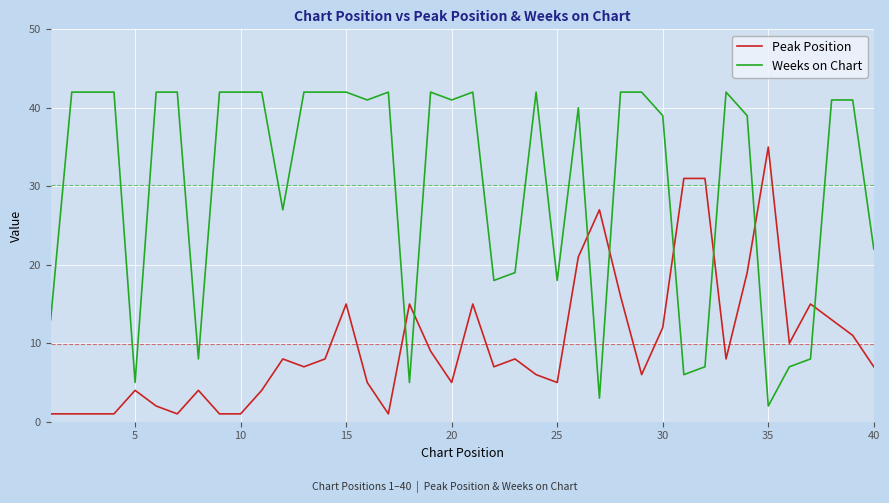

Which series ends up on top after the final intersection of Peak Position and Weeks on Chart?

Weeks on Chart